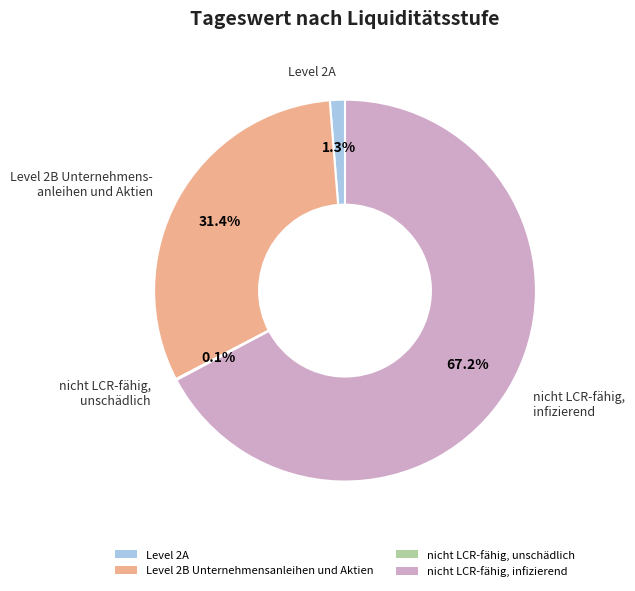

Which category has the biggest portion of the pie?

nicht LCR-fähig, infizierend